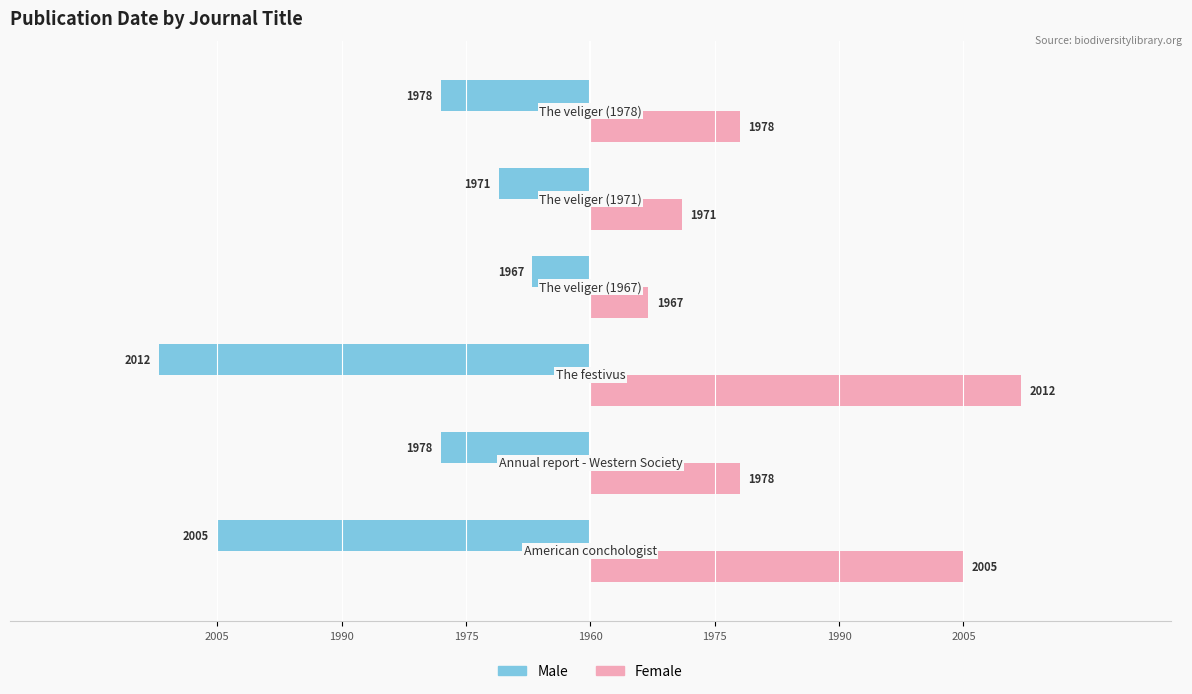

What are all the series names shown in the legend?

Male, Female